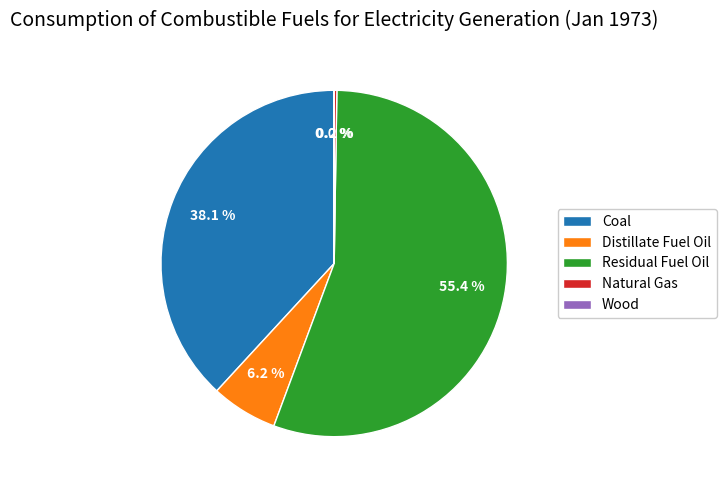

To the nearest percent, what is the average slice percentage?

20%